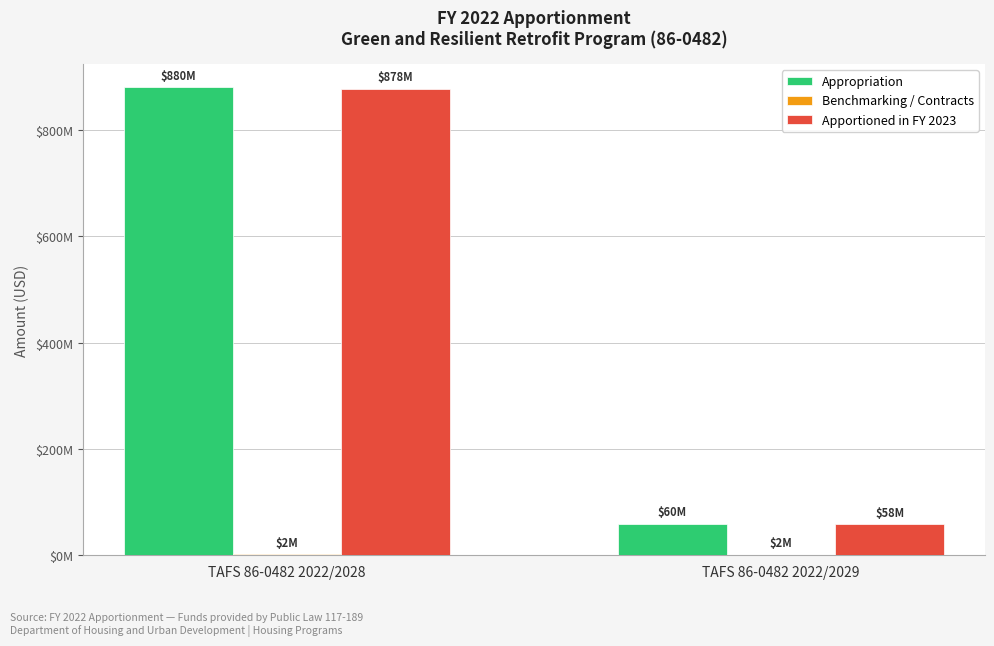

Are the bars grouped side by side (vs. stacked)?

Yes